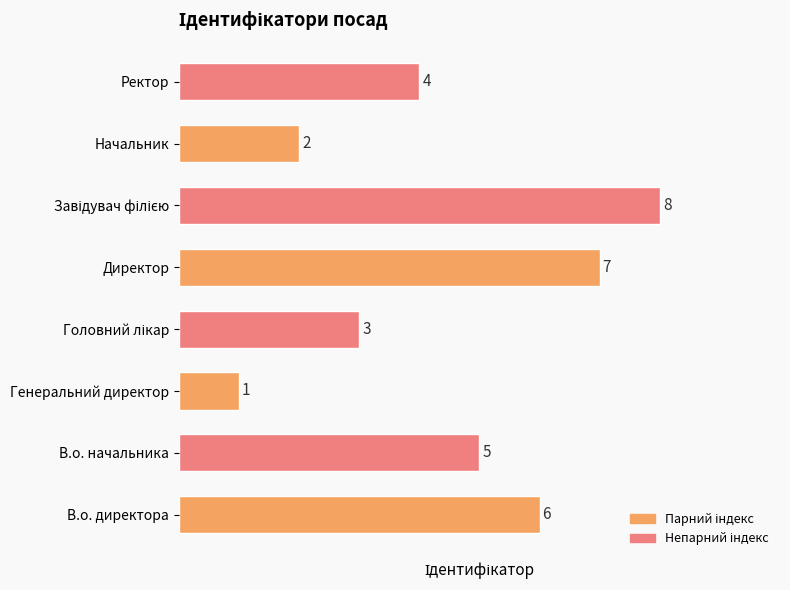

What is the difference between the maximum and minimum values?

7